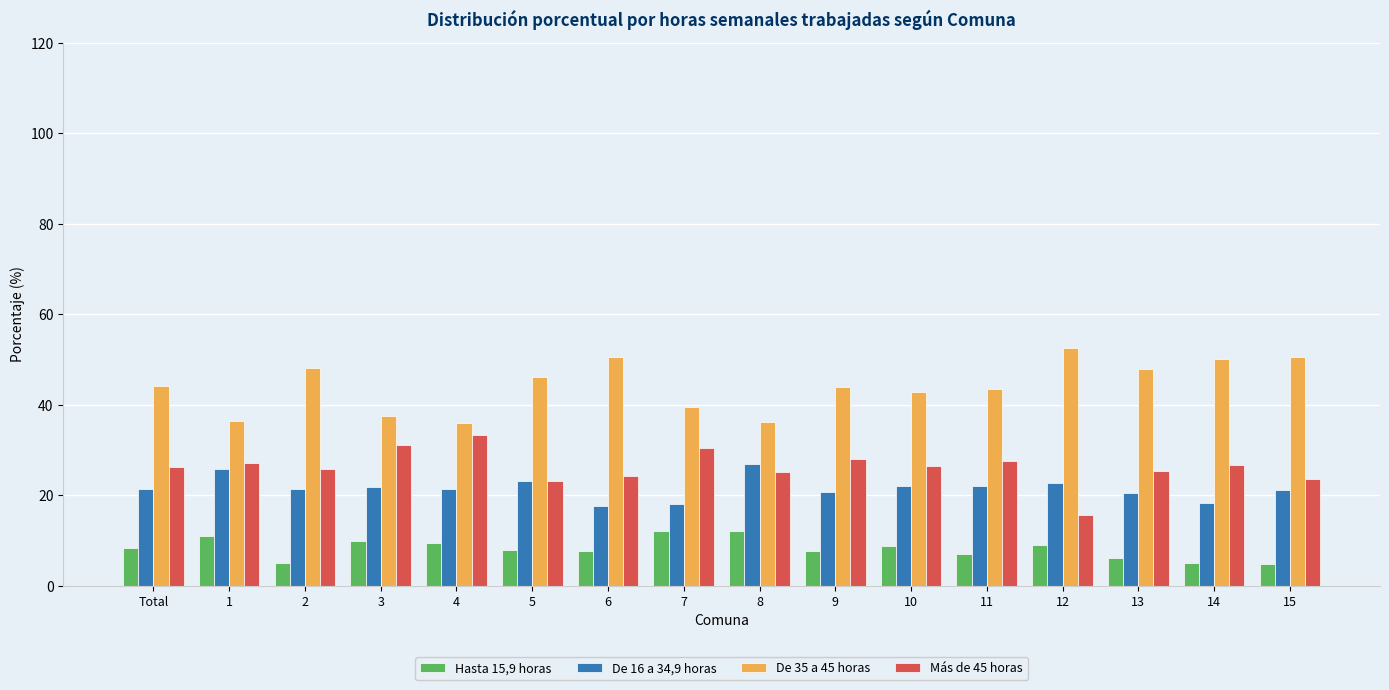

What is the maximum value shown in the chart?

52.5